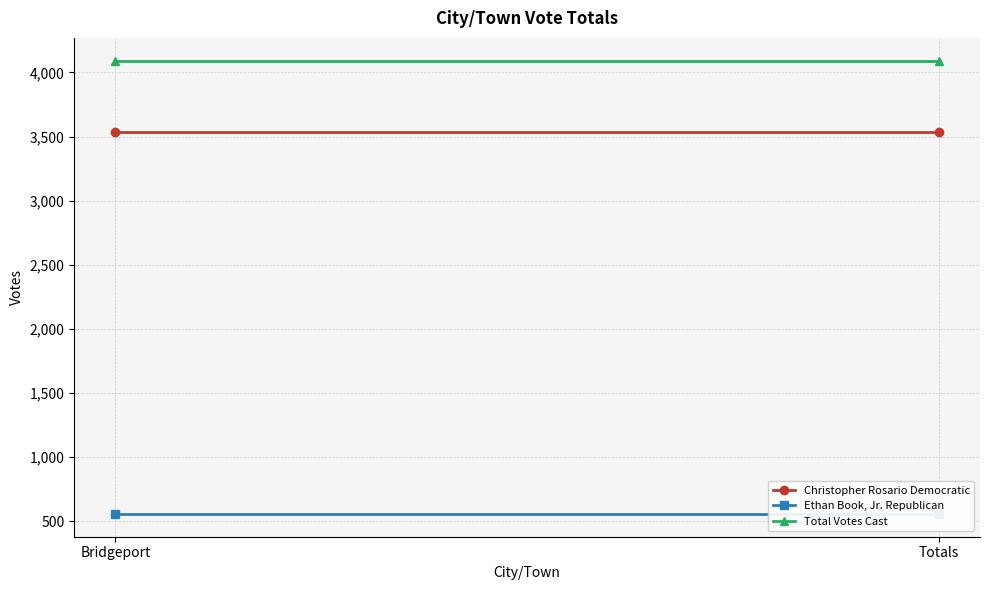

What is the average value of the Ethan Book, Jr. Republican series?

557